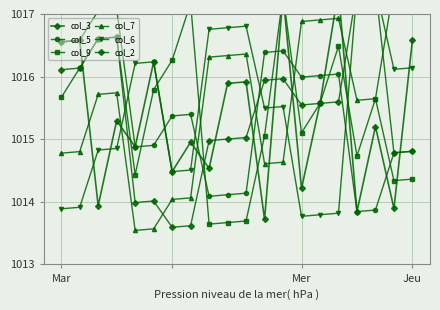

Which has a higher value, 17 or 9?

9